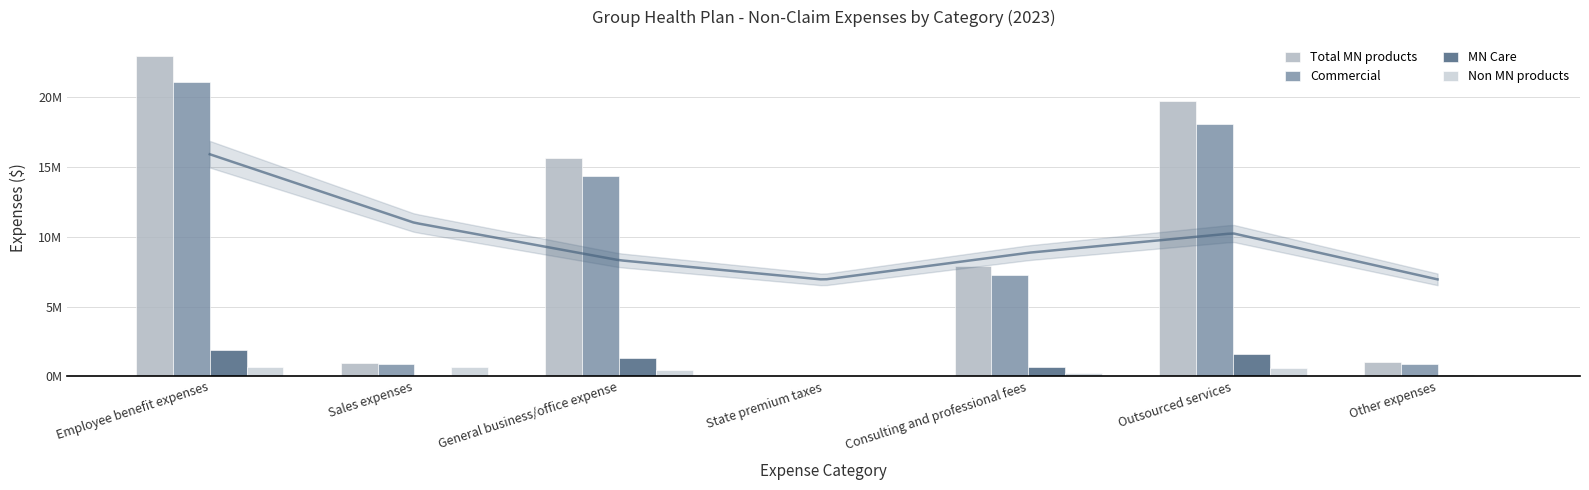

What is the greatest value displayed?

22983727